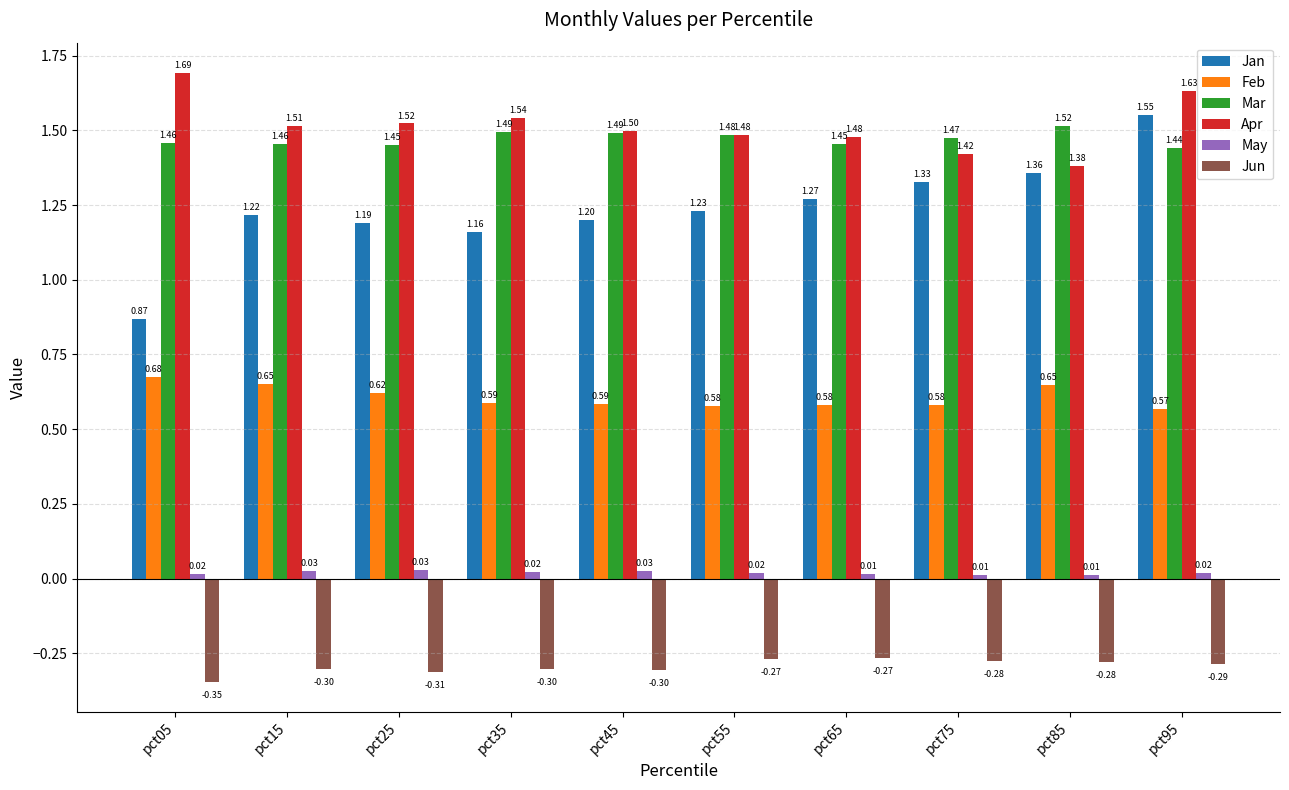

What is the value of the Jun bar at the 1st from the left?

-0.3